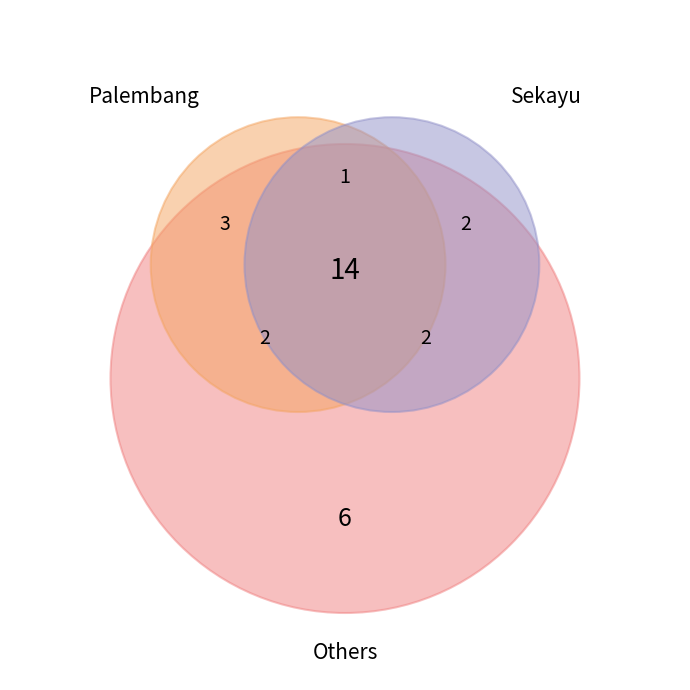

Is there any slice that represents more than half of the pie?

No